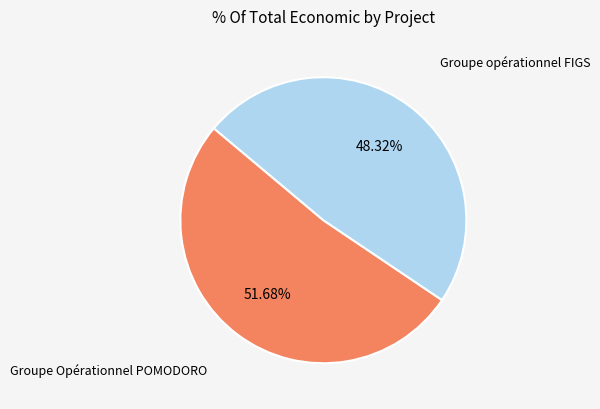

How many segments does this pie chart have?

2